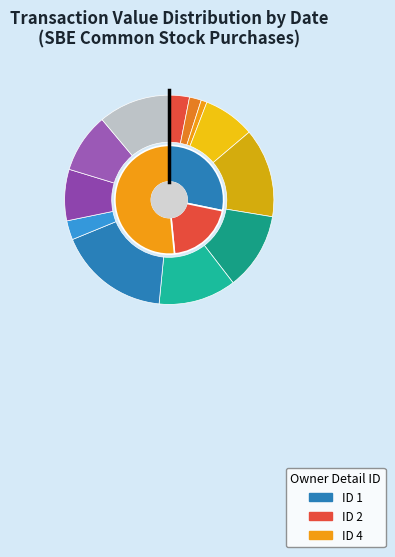

What is the ratio of the value at 2006-02-15 to the value at 2006-10-17?

24.1